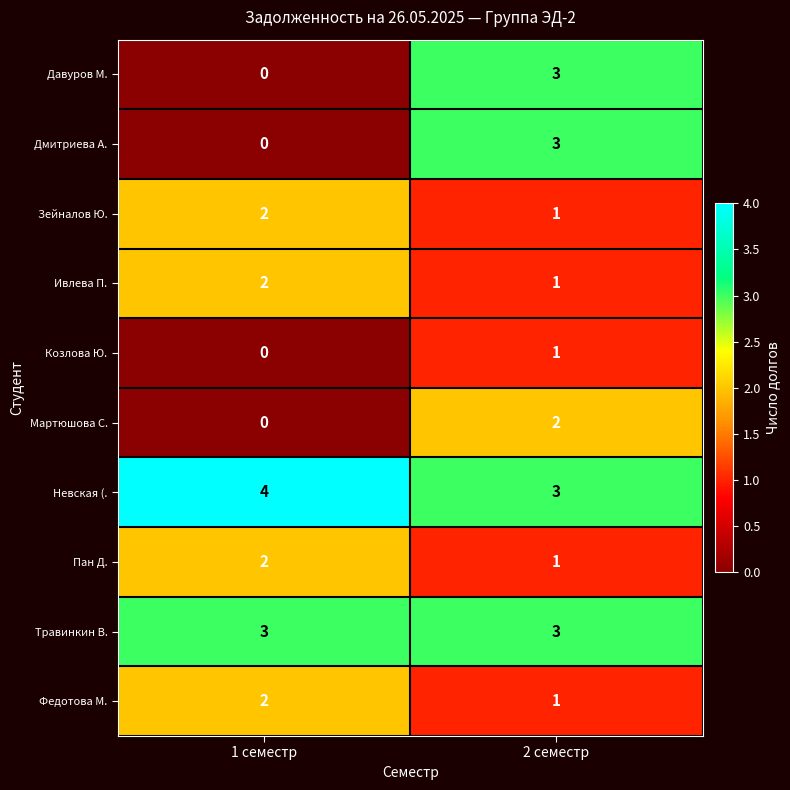

The Пан Д. series shows 1 at 2 семестр. True or false?

True